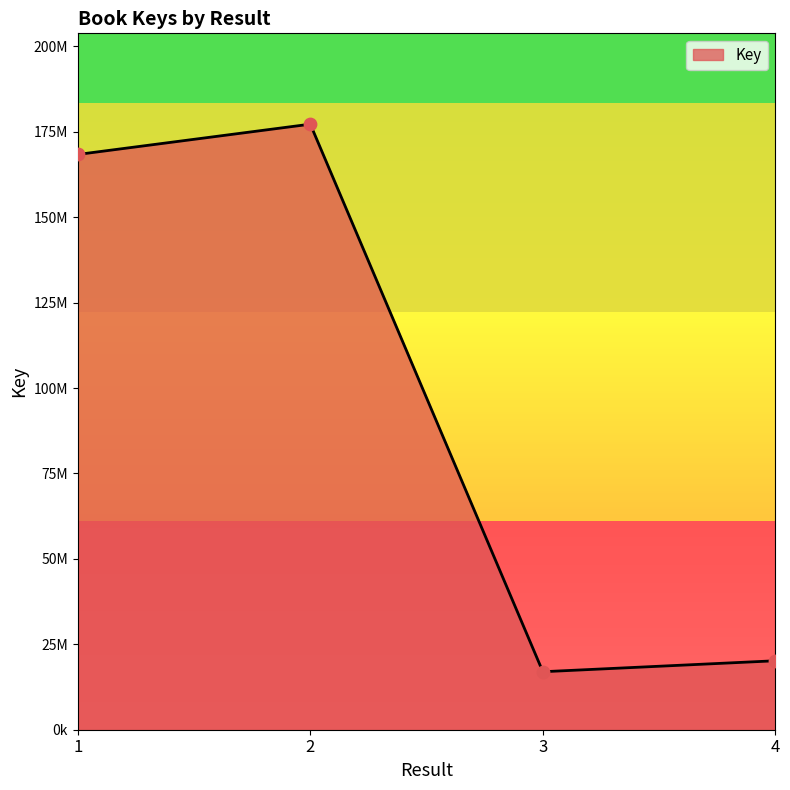

Is this an area chart (filled region under the line)?

Yes